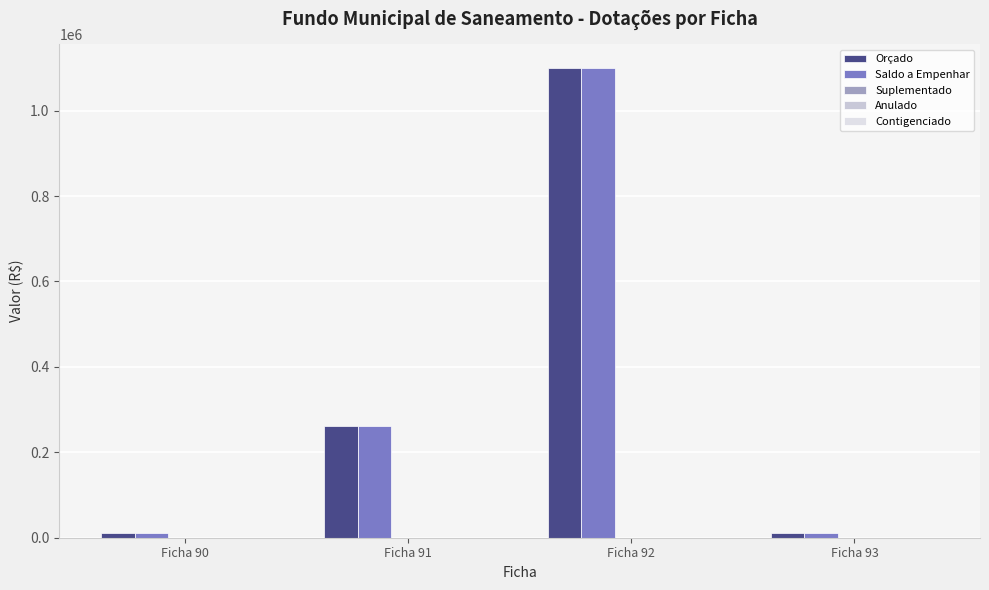

What is the value of the Saldo a Empenhar bar at the 2nd from the left?

261800